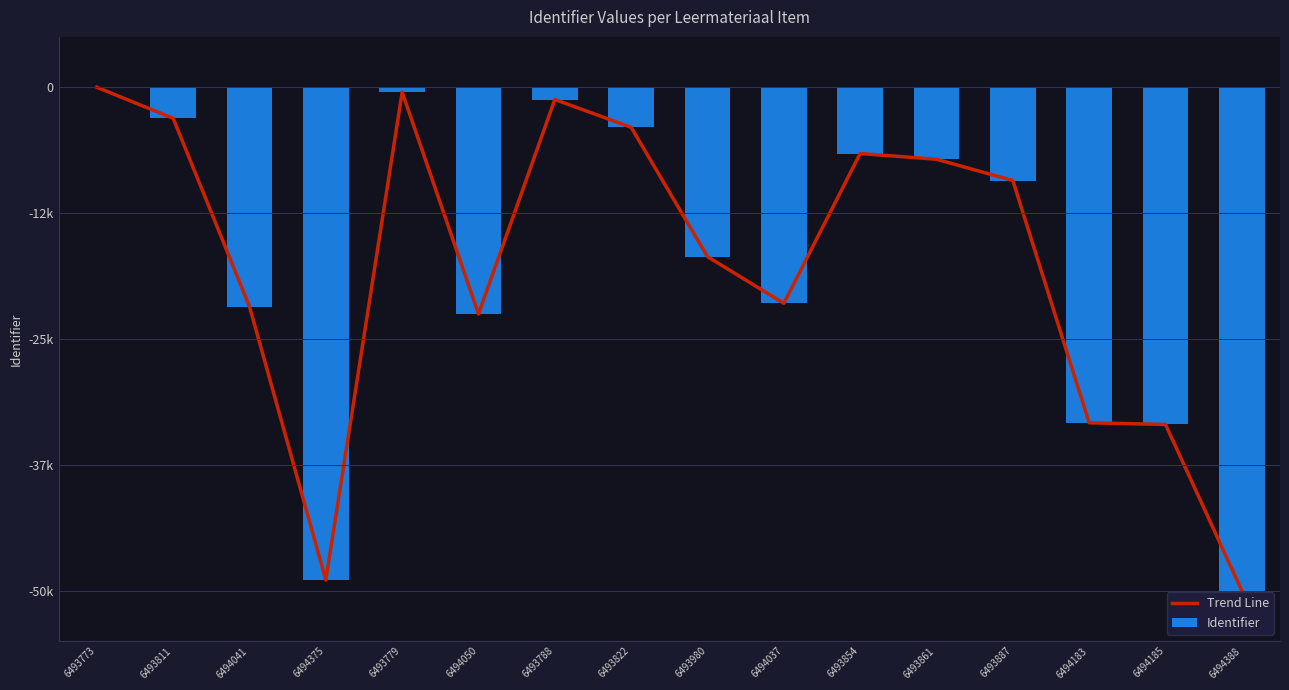

What is the sum of all Trend Line values?

-280162.6